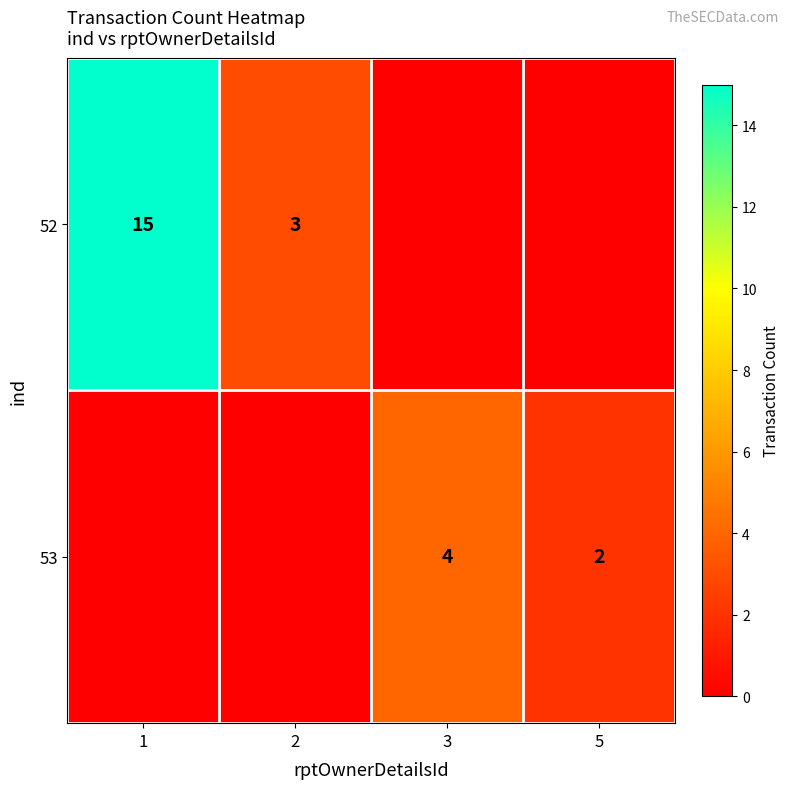

At how many categories does at least one series exceed 7?

1